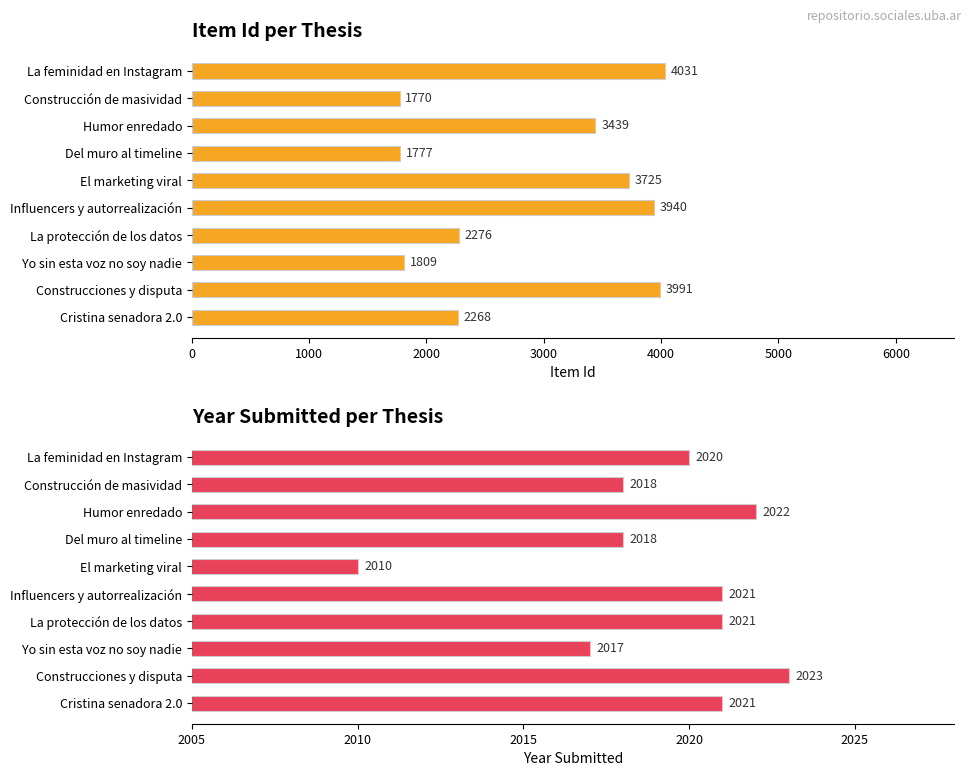

Is the value of Item Id at Cristina senadora 2.0 greater than the value of Date Submitted at El marketing viral?

Yes